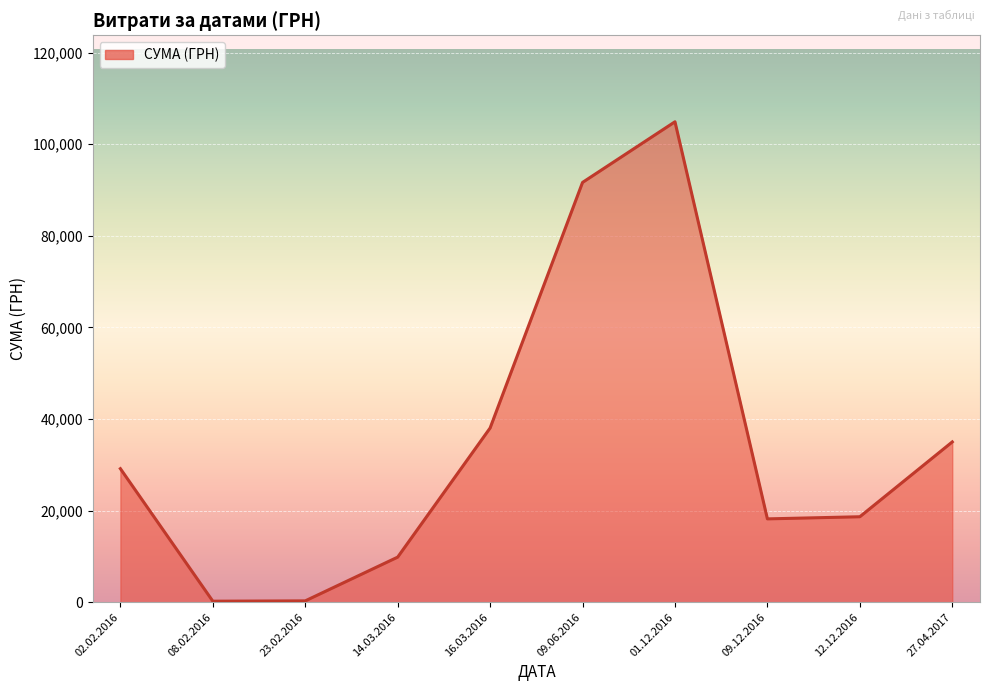

How many lines are shown in the chart?

1